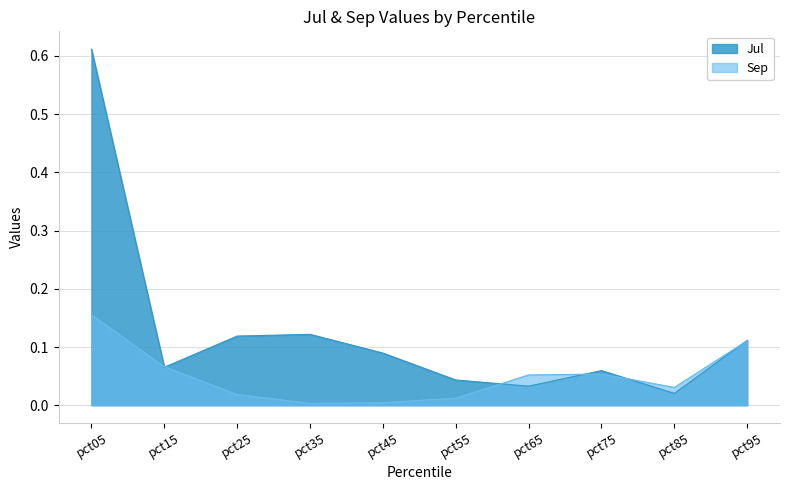

Where is the first local minimum for Sep?

pct35